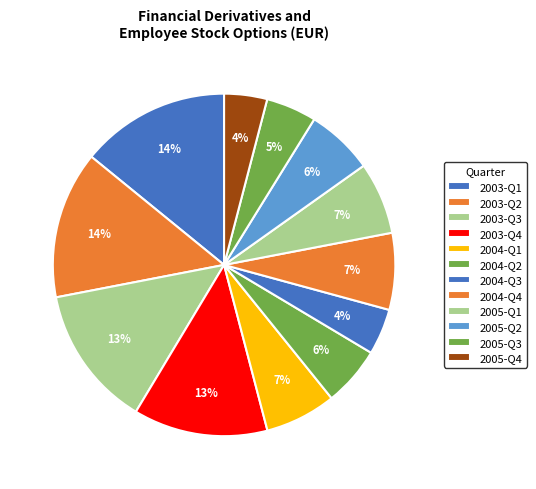

How many slices are in this pie chart?

12